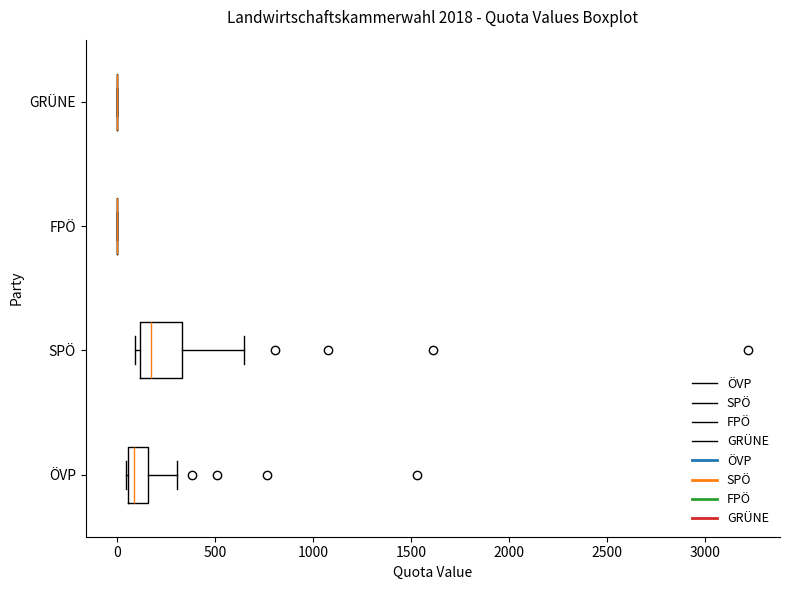

Reading bottom to top, read every box against the x-axis: the position of its median line, the range the box covers, and the ends of its whiskers. The values are not printed on the chart, so give them approximately, as read against the axis.

ÖVP: median 100, box 50 to 150, whiskers 50 to 300
SPÖ: median 150, box 100 to 350, whiskers 100 (just left of the box's left edge) to 650
FPÖ: box collapsed to a line at 0, whiskers 0 to 0
GRÜNE: box collapsed to a line at 0, whiskers 0 to 0